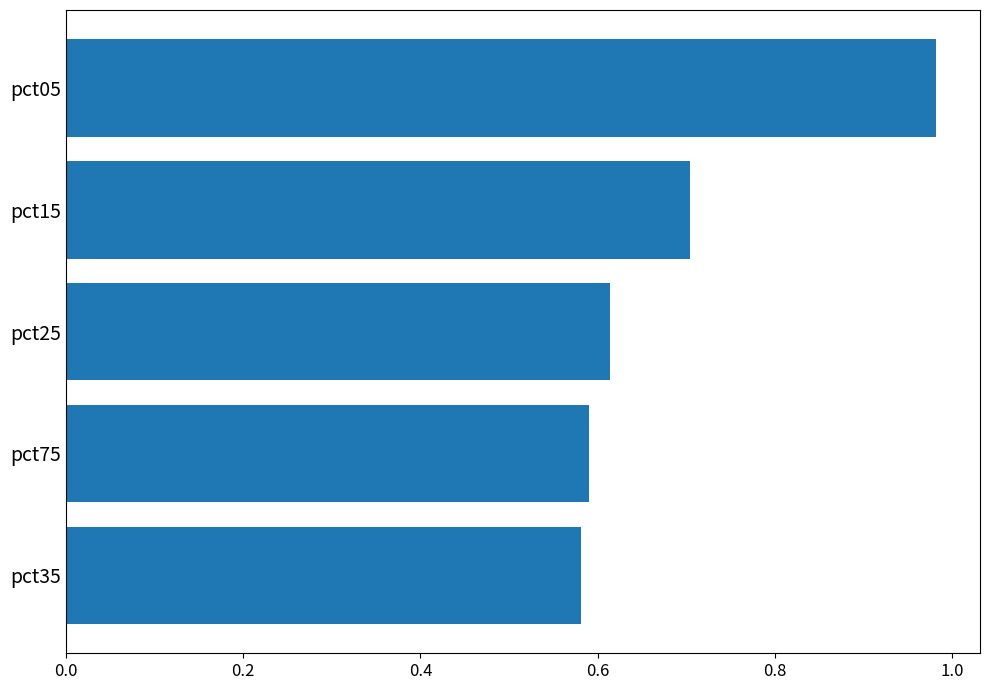

Read the value at pct15.

0.7